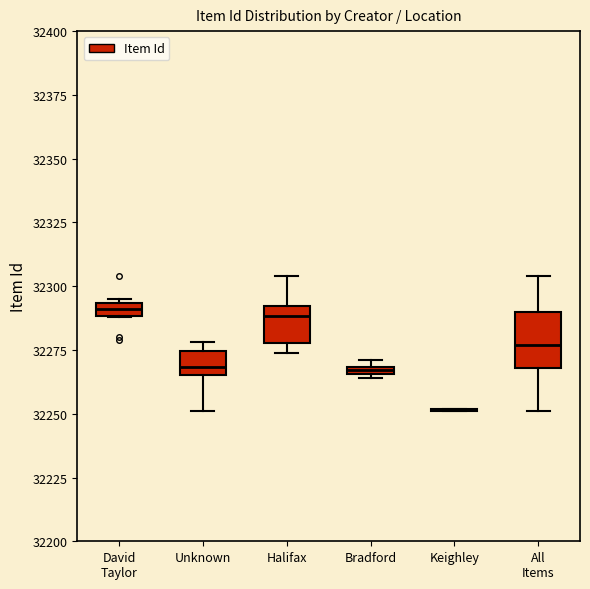

Where does the upper whisker of the box for Halifax end on the y-axis? The values are not printed on the chart, so give them approximately, as read against the axis.

32305